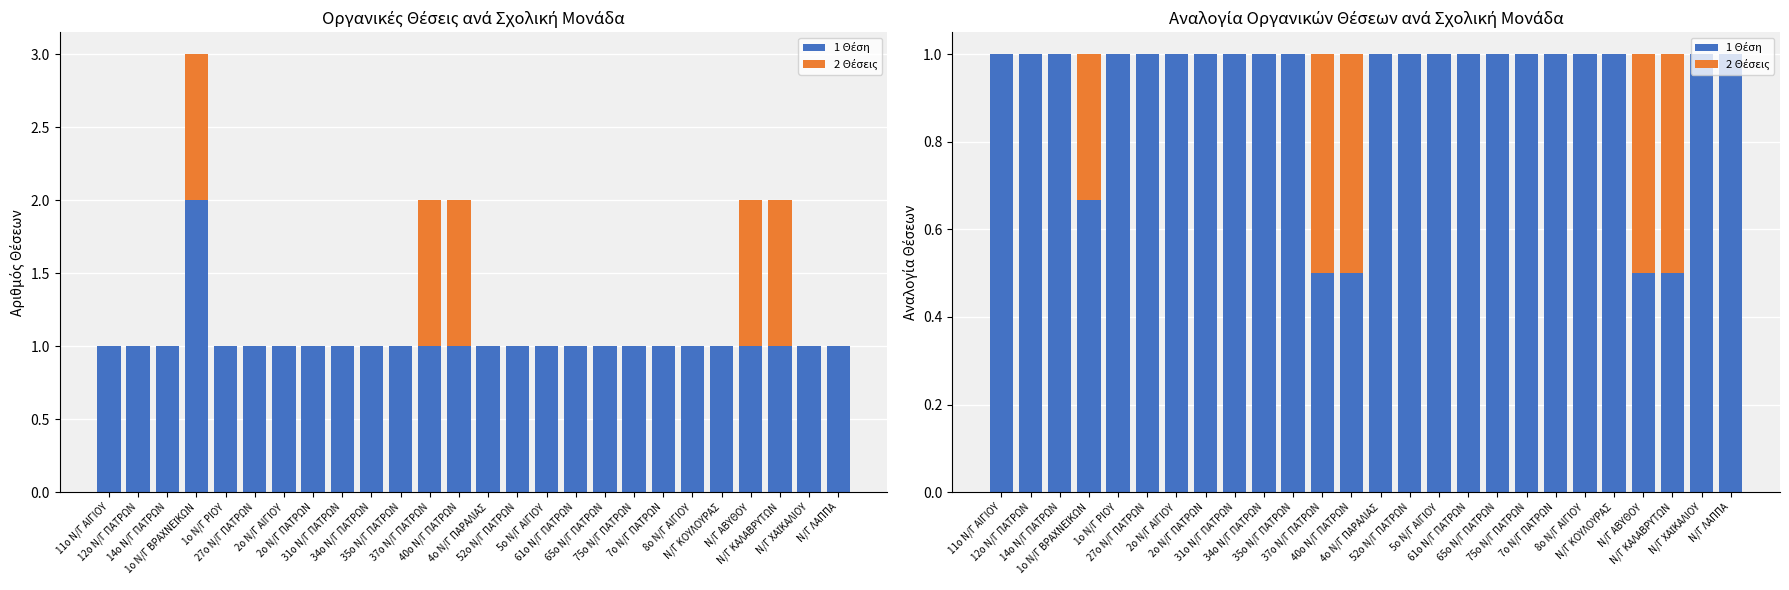

At which category is the sum across all series the highest?

11ο Ν/Γ ΑΙΓΙΟΥ